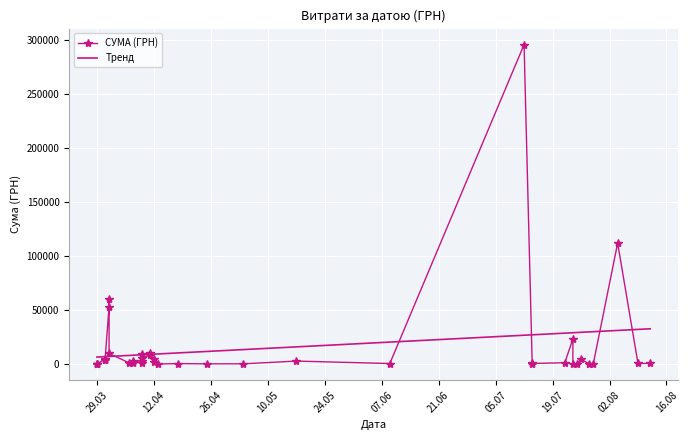

After their last crossing, which series has the higher values: Тренд or СУМА (ГРН)?

Тренд